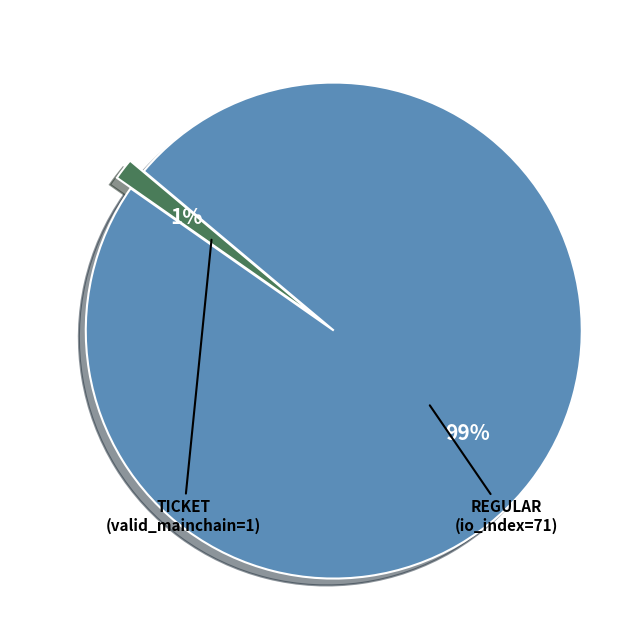

Is there any slice that represents more than half of the pie?

Yes